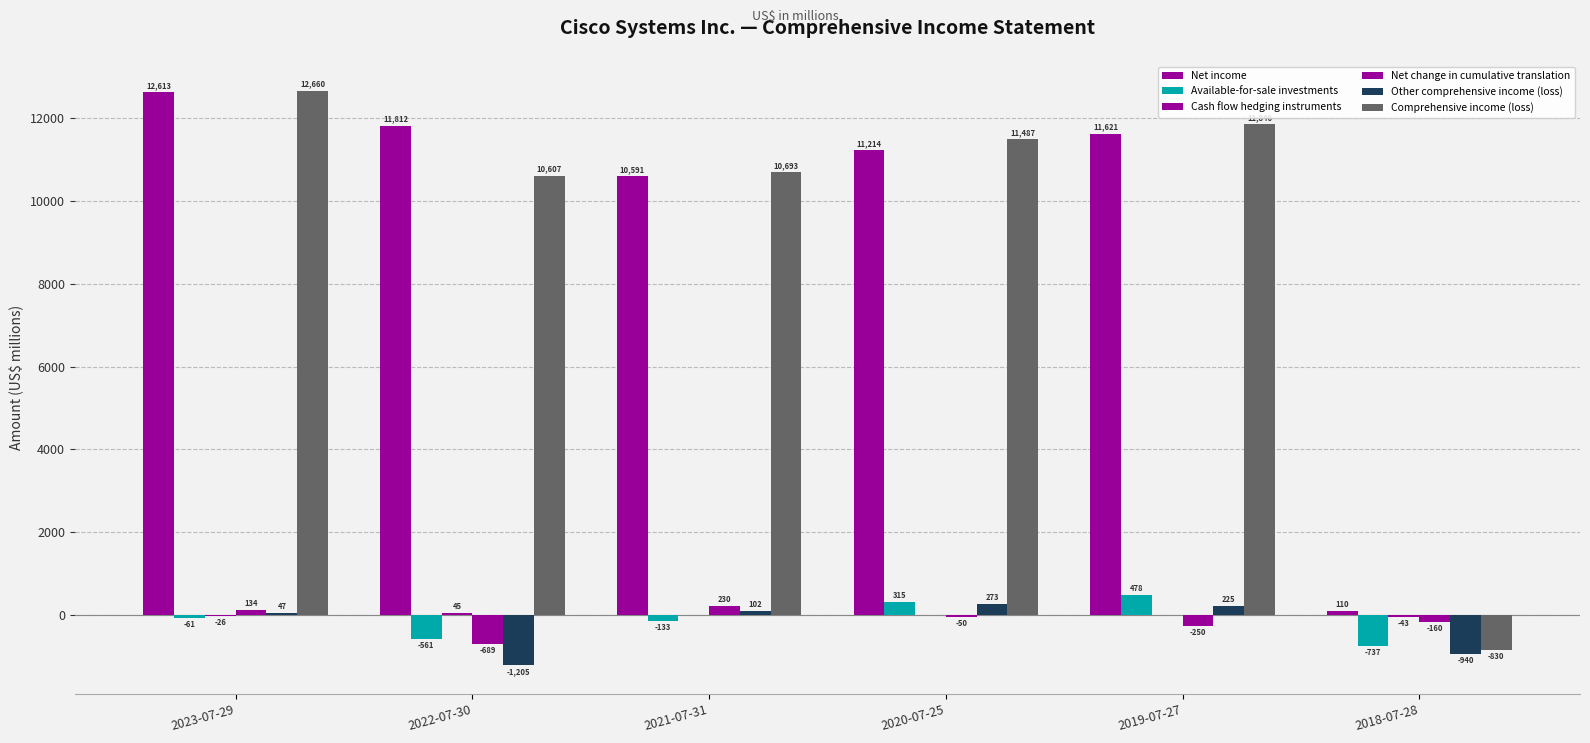

At 2022-07-30, list the series in order from largest to smallest.

Net income, Comprehensive income (loss), Cash flow hedging instruments, Available-for-sale investments, Net change in cumulative translation, Other comprehensive income (loss)